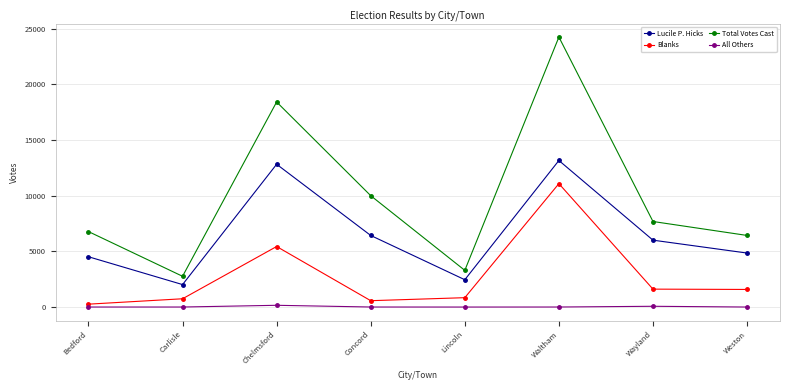

Where does the Blanks series first go above 1580?

Chelmsford